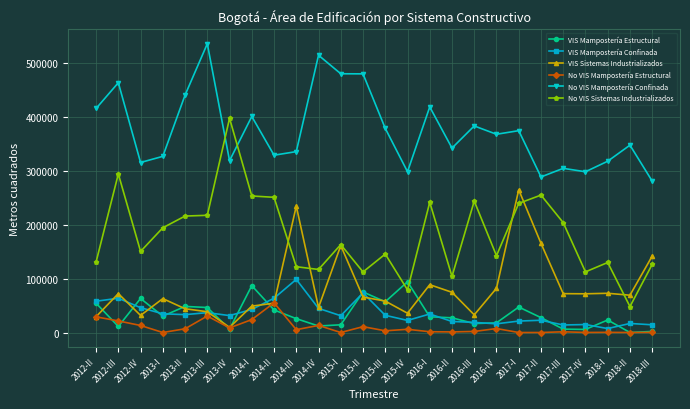

How many lines are shown in the chart?

6